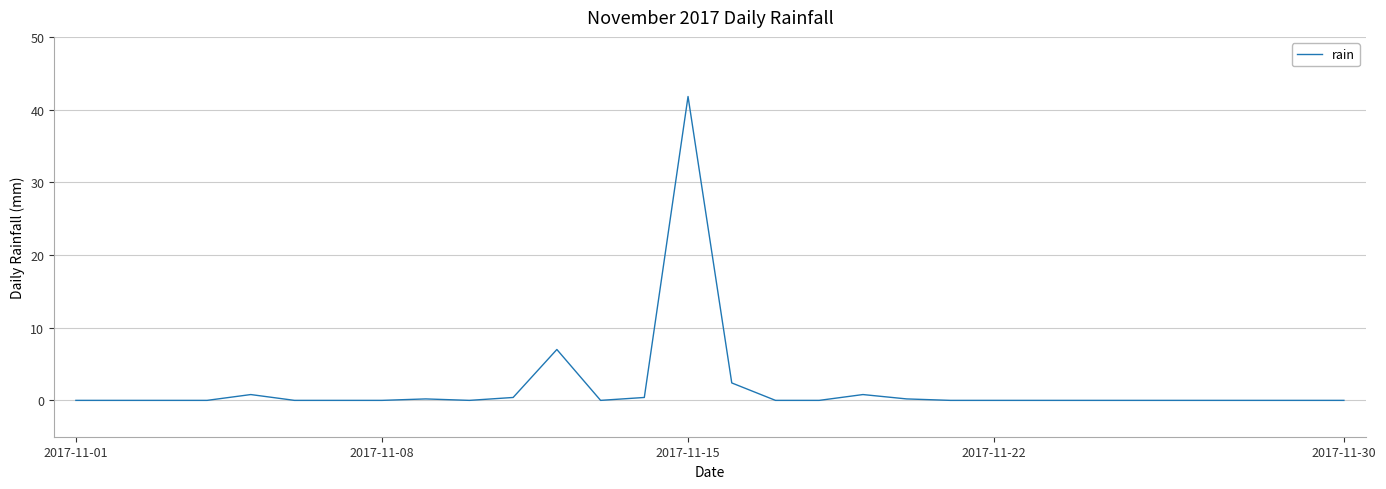

What is the maximum value shown in the chart?

41.8